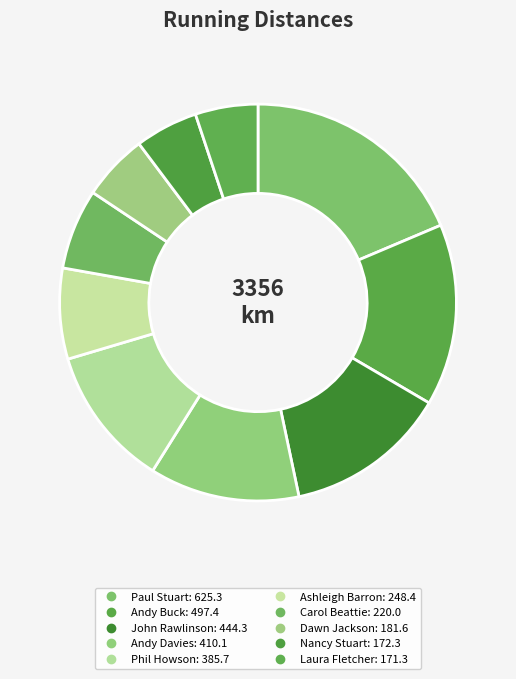

How many segments does this pie chart have?

10